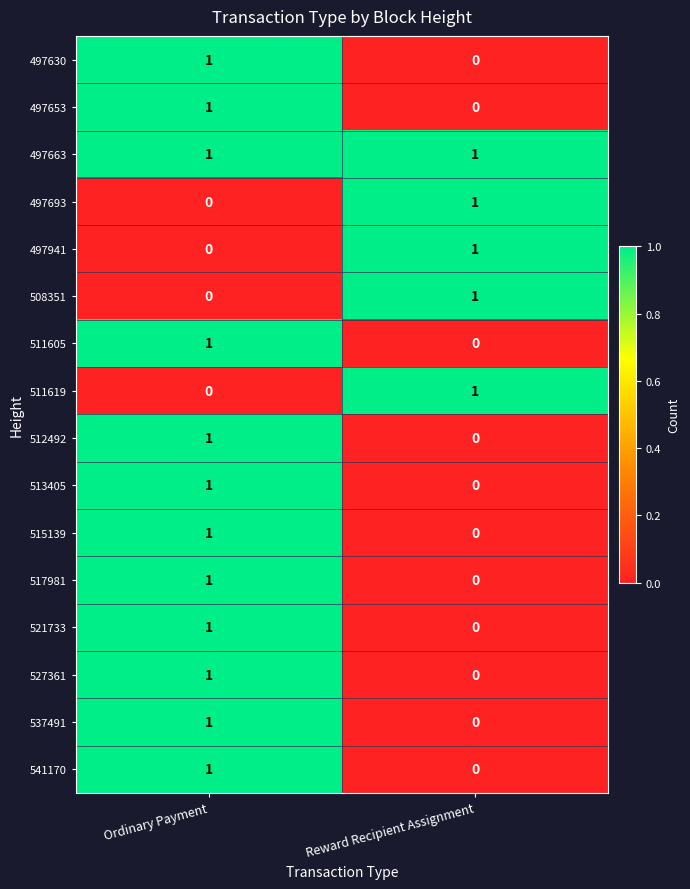

What is the difference between the highest and lowest values at Reward Recipient Assignment?

1